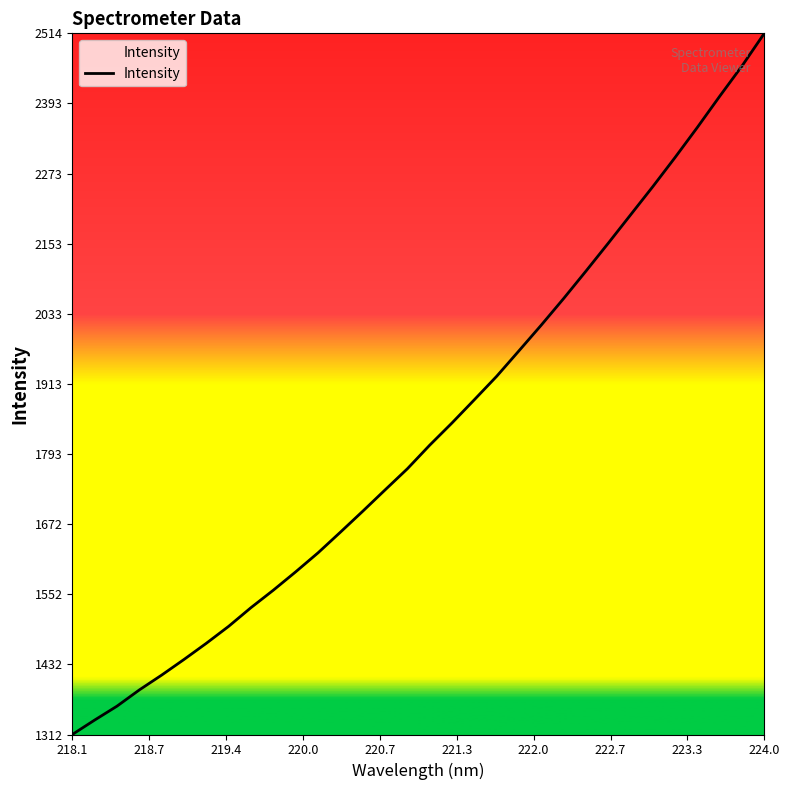

What is the smallest value displayed?

1312.5